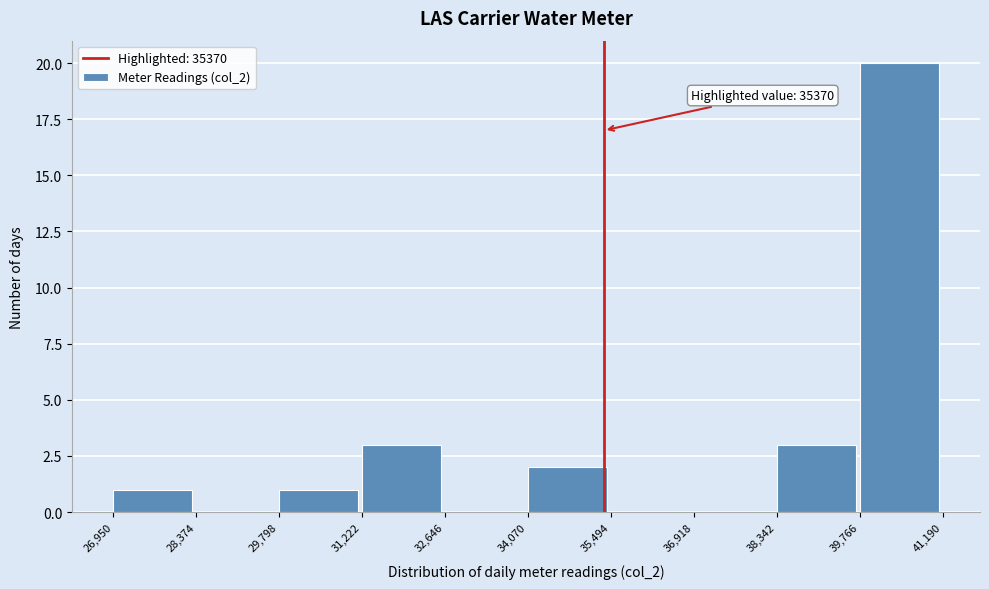

Which range on the x-axis has the tallest bar?

39,766 to 41,190